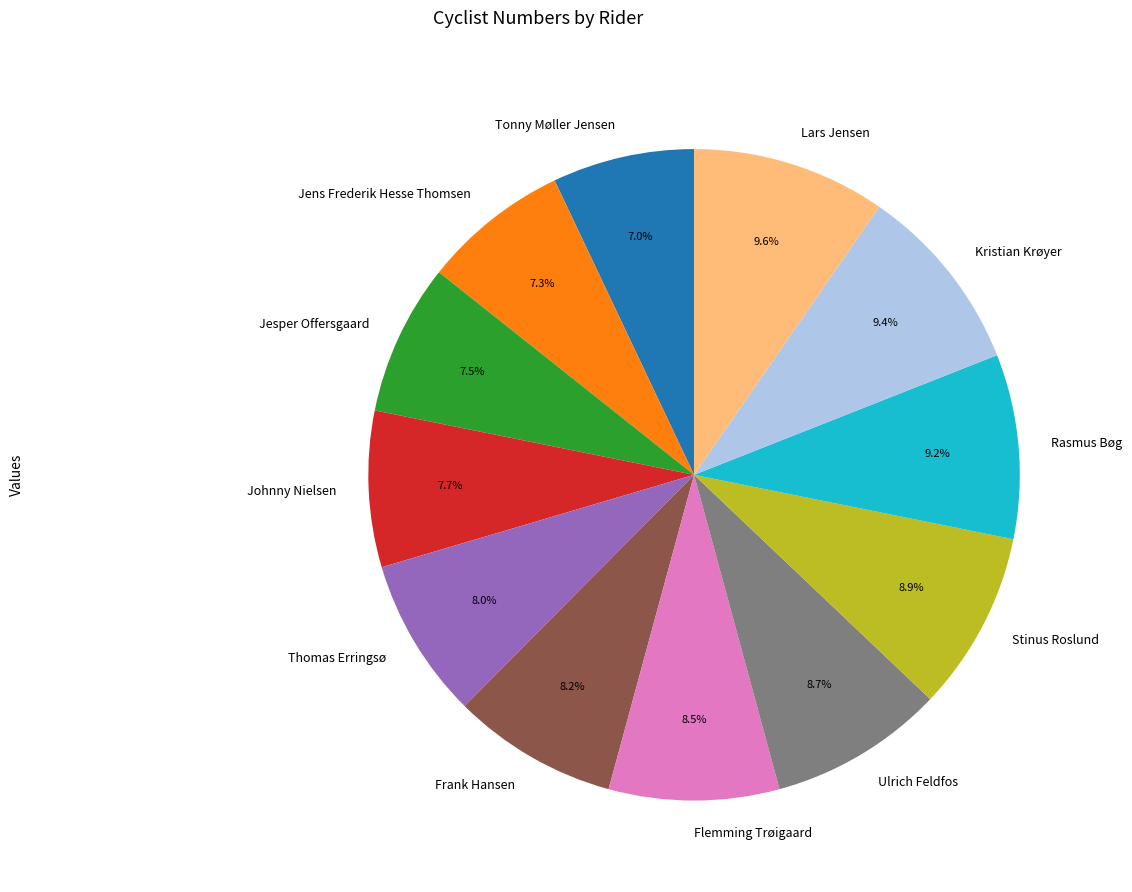

To the nearest percent, what is the average slice percentage?

8%